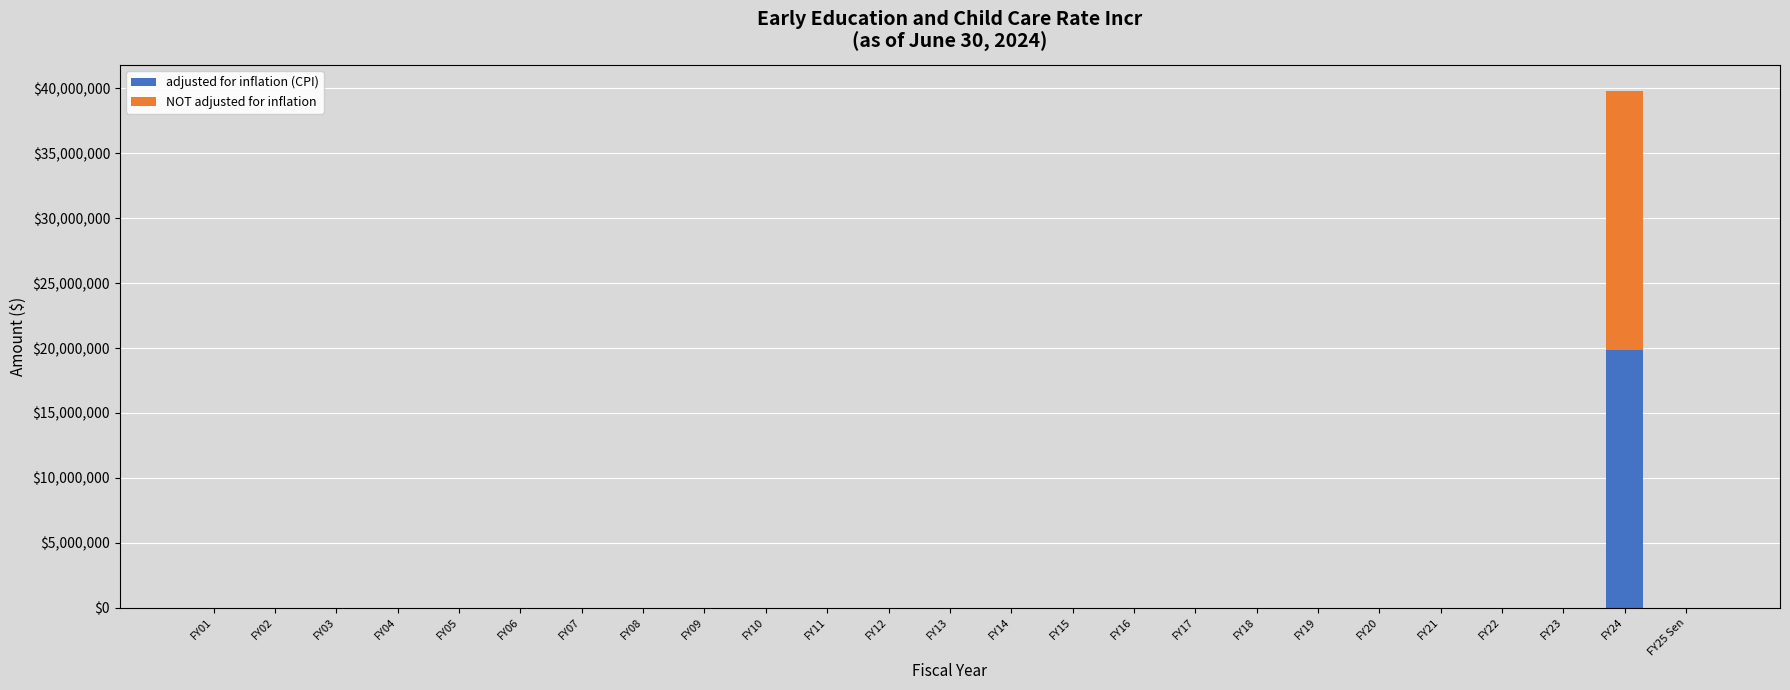

At which category is the sum across all series the highest?

FY24